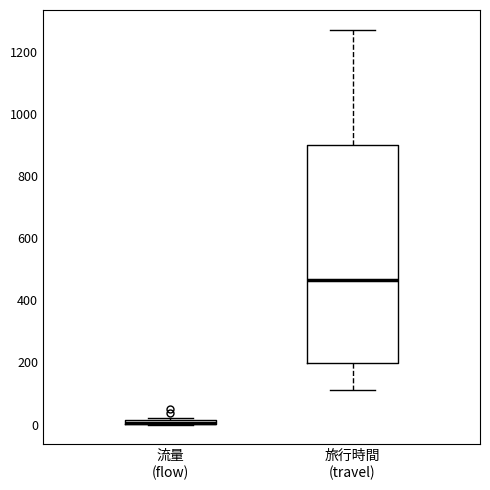

Where is the upper edge of the box for 旅行時間 (travel) on the y-axis? The values are not printed on the chart, so give them approximately, as read against the axis.

900